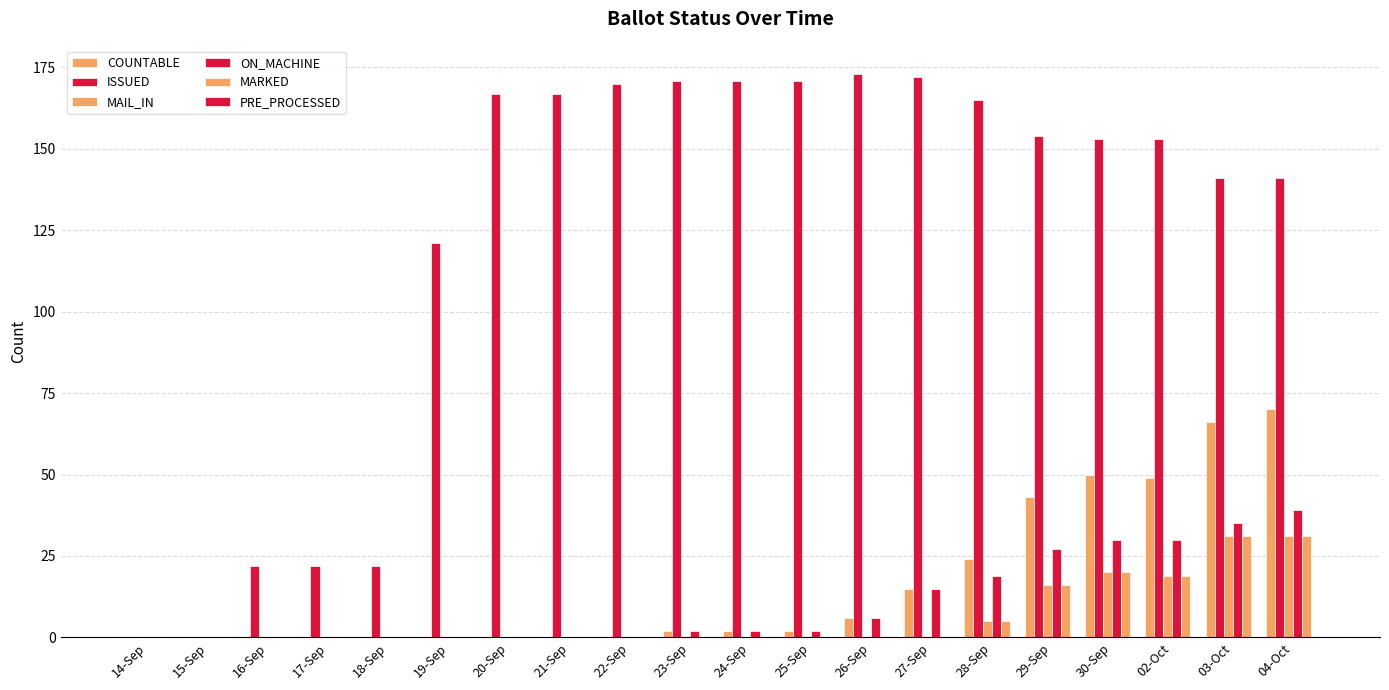

Which series has the largest total across all categories?

ISSUED